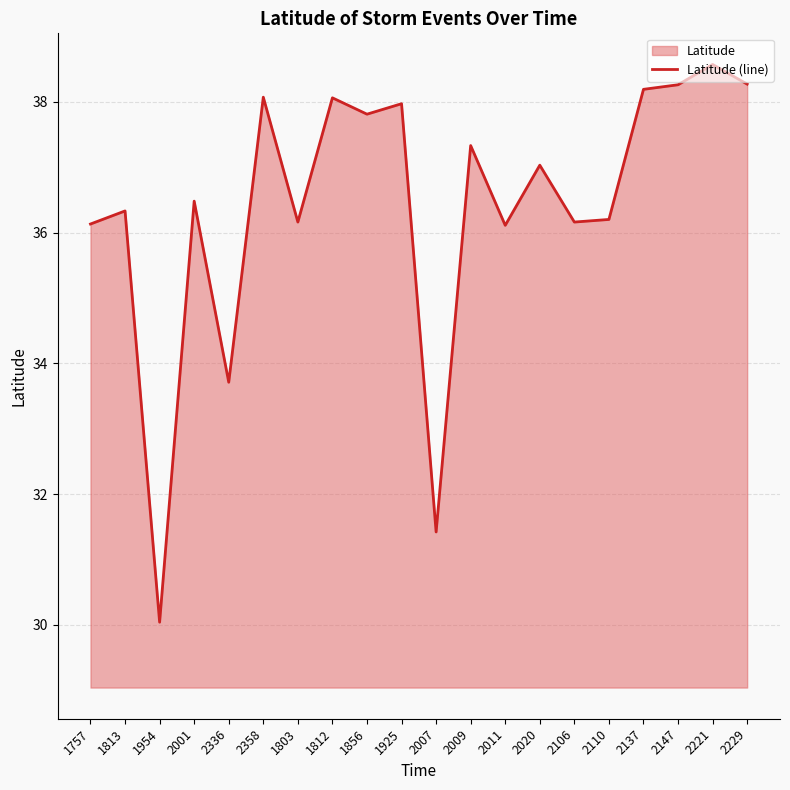

At which label is the value closest to 34?

2336